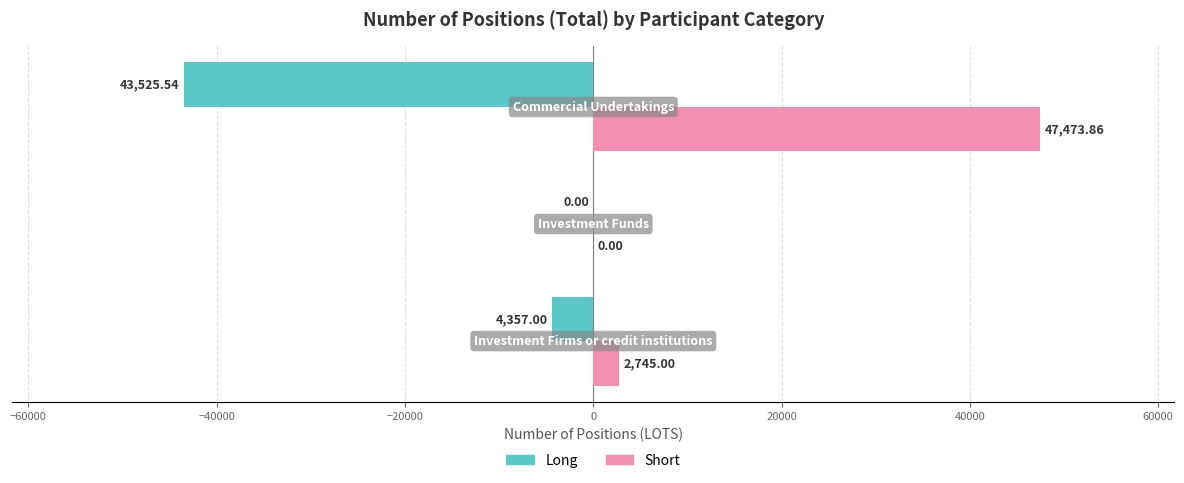

How many data points in Long are above -4357?

1